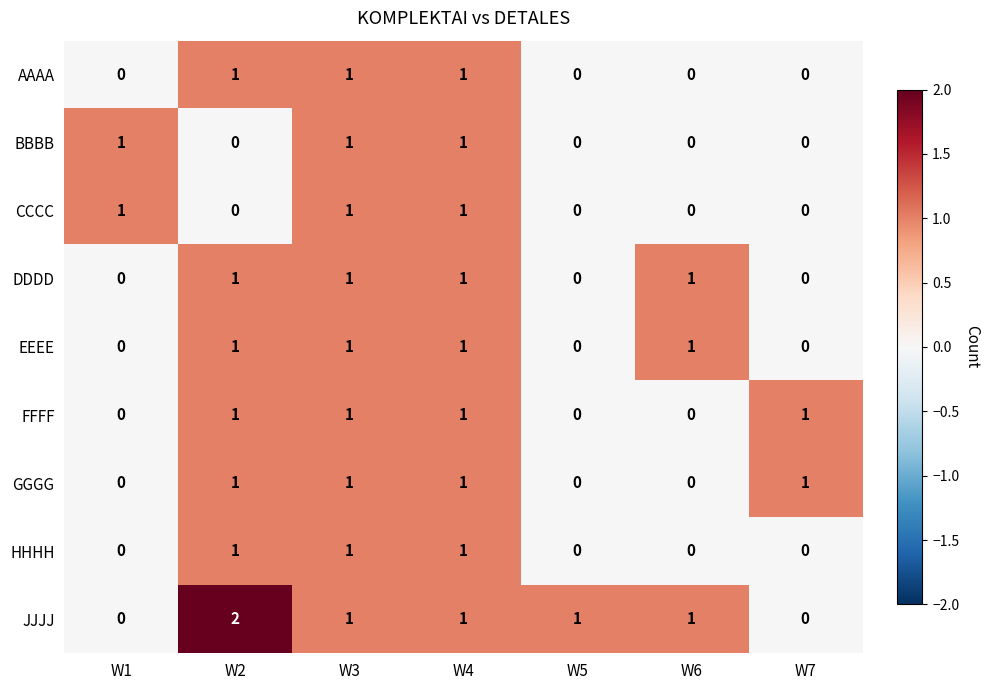

Which series has the largest range (max minus min)?

JJJJ